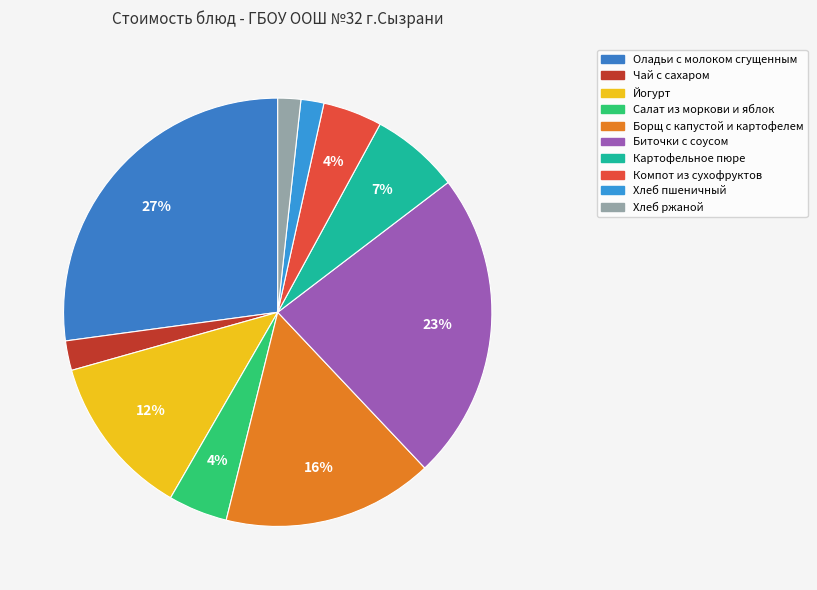

Rank the categories by value from lowest to highest.

Хлеб пшеничный, Хлеб ржаной, Чай с сахаром, Салат из моркови и яблок, Компот из сухофруктов, Картофельное пюре, Йогурт, Борщ с капустой и картофелем, Биточки с соусом, Оладьи с молоком сгущенным